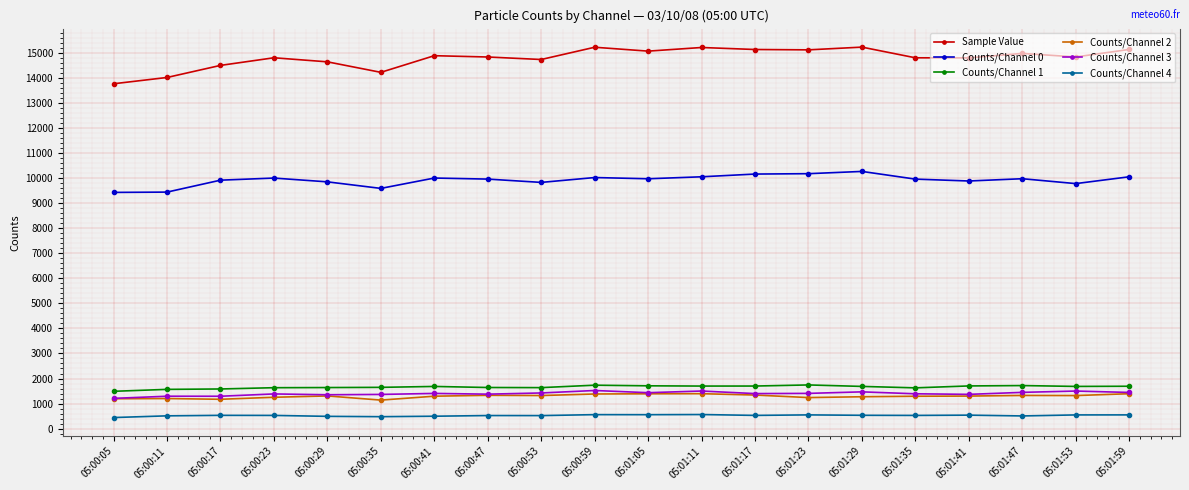

Between 05:00:05 and 05:01:35, which series saw the biggest shift?

Sample Value